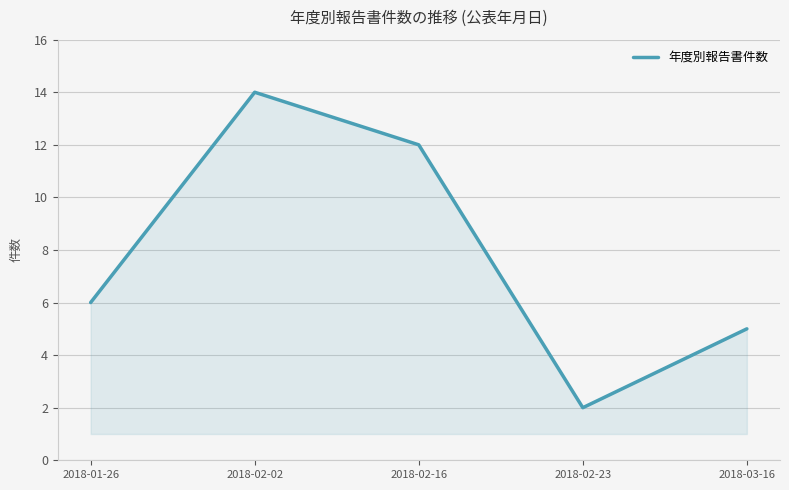

What is the maximum value shown in the chart?

14